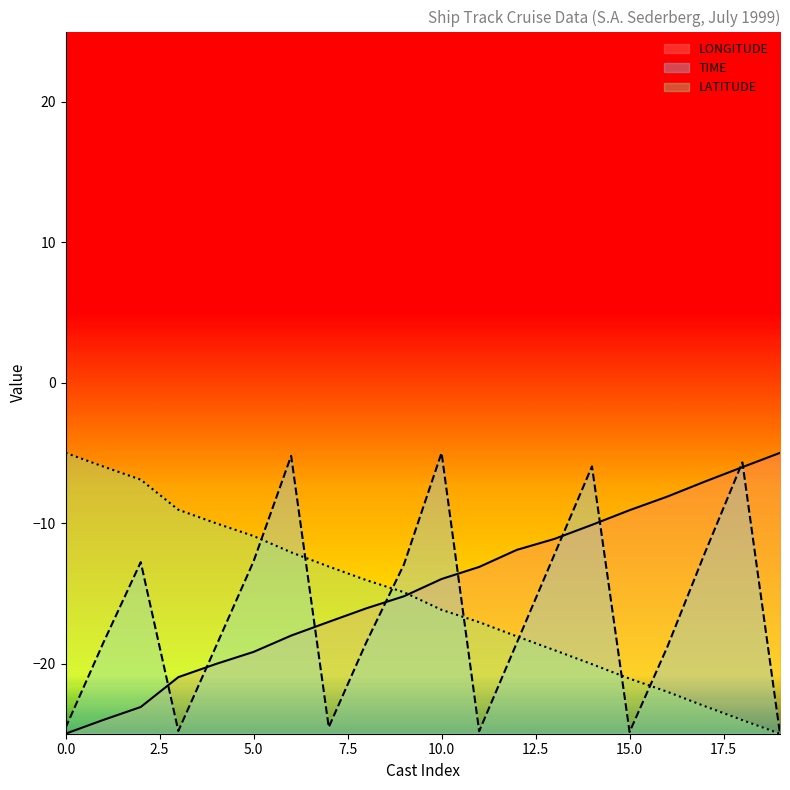

How many intersections are there between TIME and LONGITUDE?

9